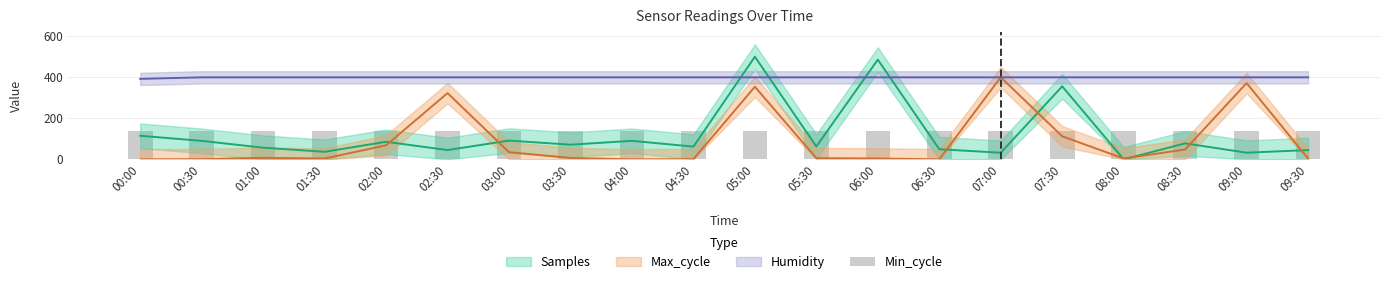

Is the value of Samples at 07:30 greater than the value of Max_cycle at 09:30?

Yes